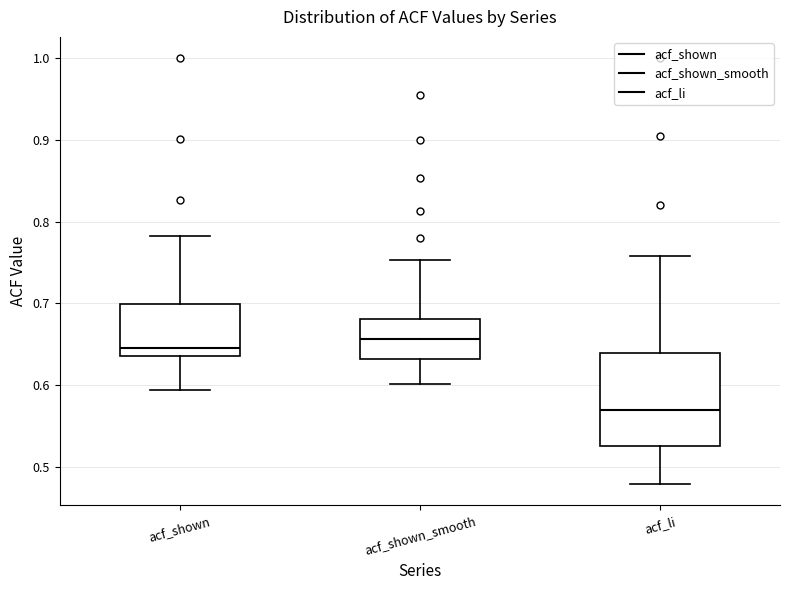

Comparing the boxes themselves (not the whiskers), which one is the tallest?

acf_li